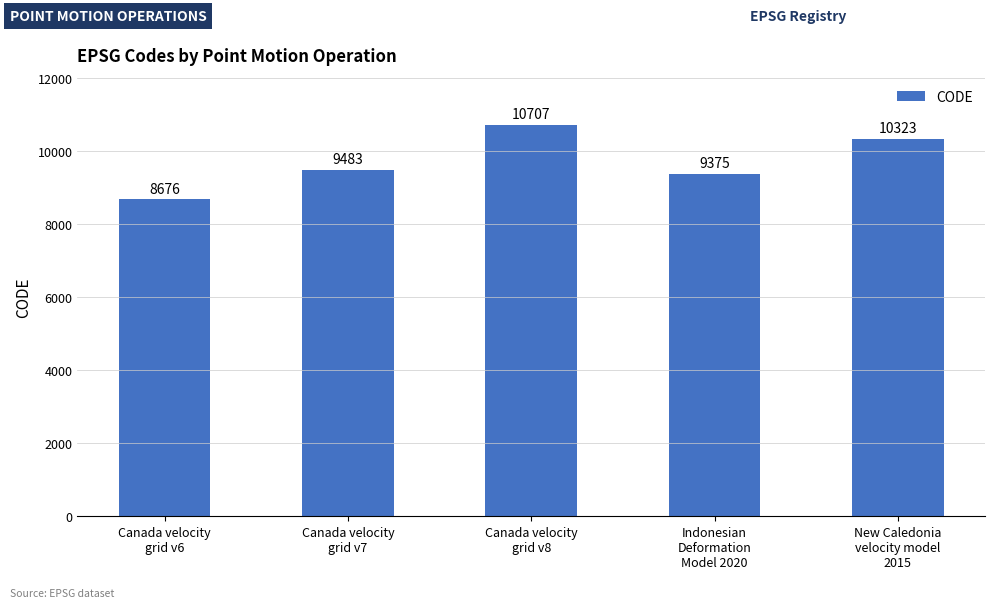

Which label corresponds to the largest value in the chart?

Canada velocity
grid v8